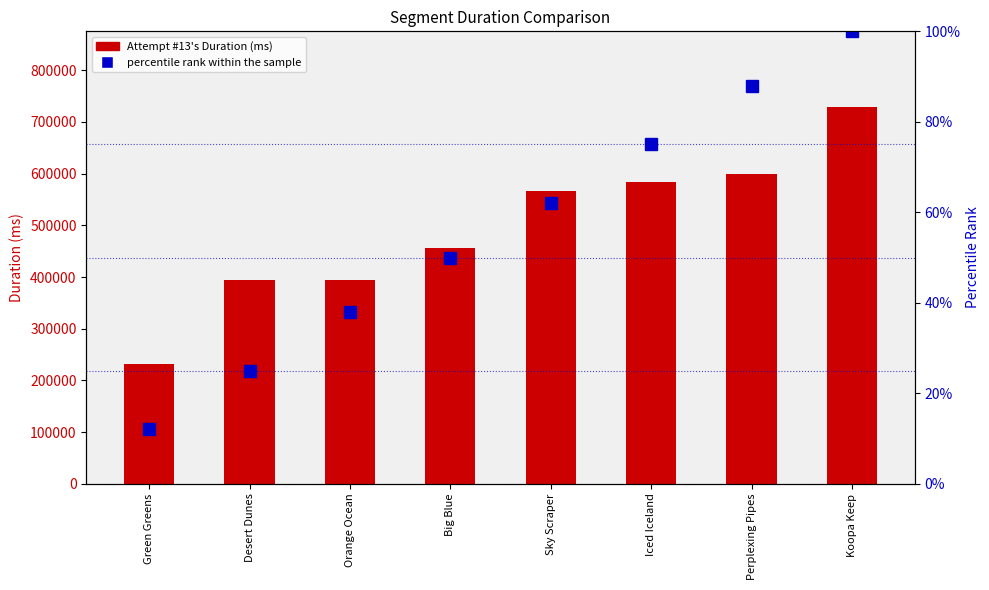

What is the average value of the percentile rank within the sample series?

56